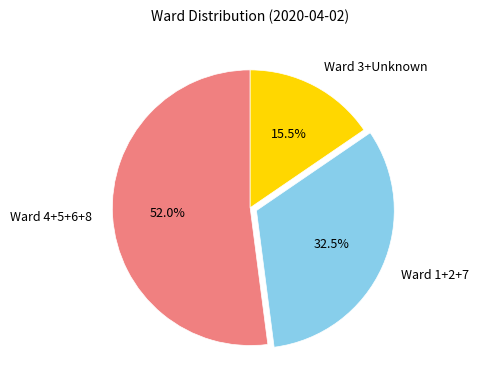

What is the largest slice in the pie chart?

Ward 4+5+6+8